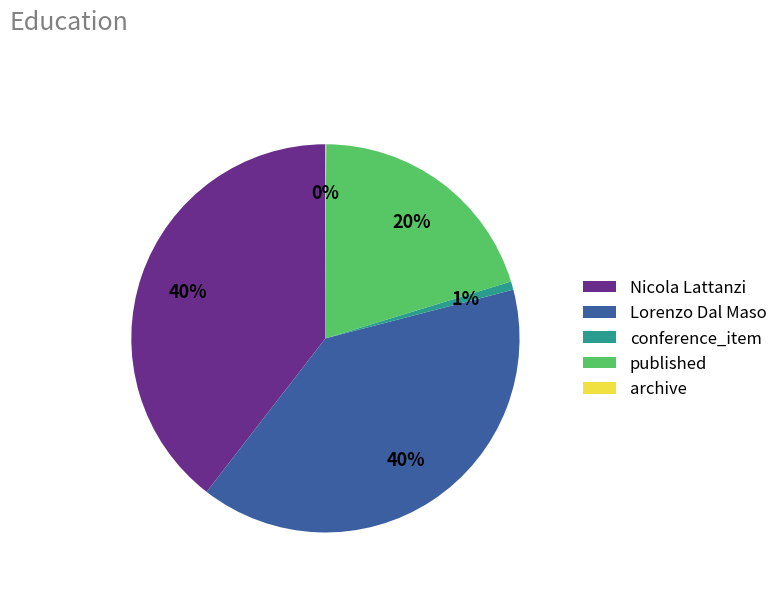

To the nearest percent, what is the average slice percentage?

20%